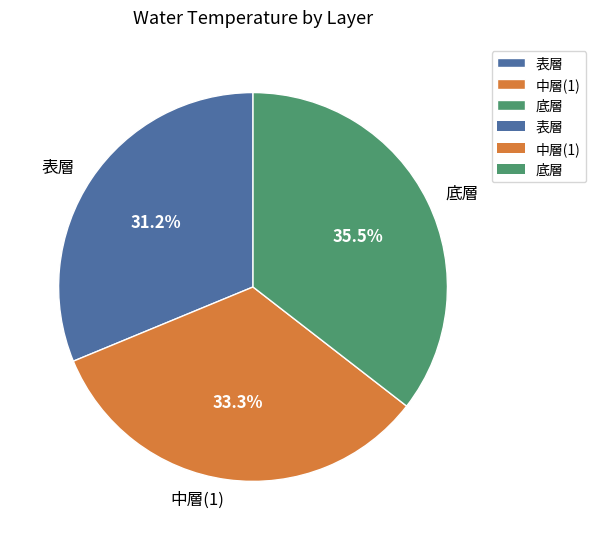

What portion of the pie excludes 底層?

64.5%